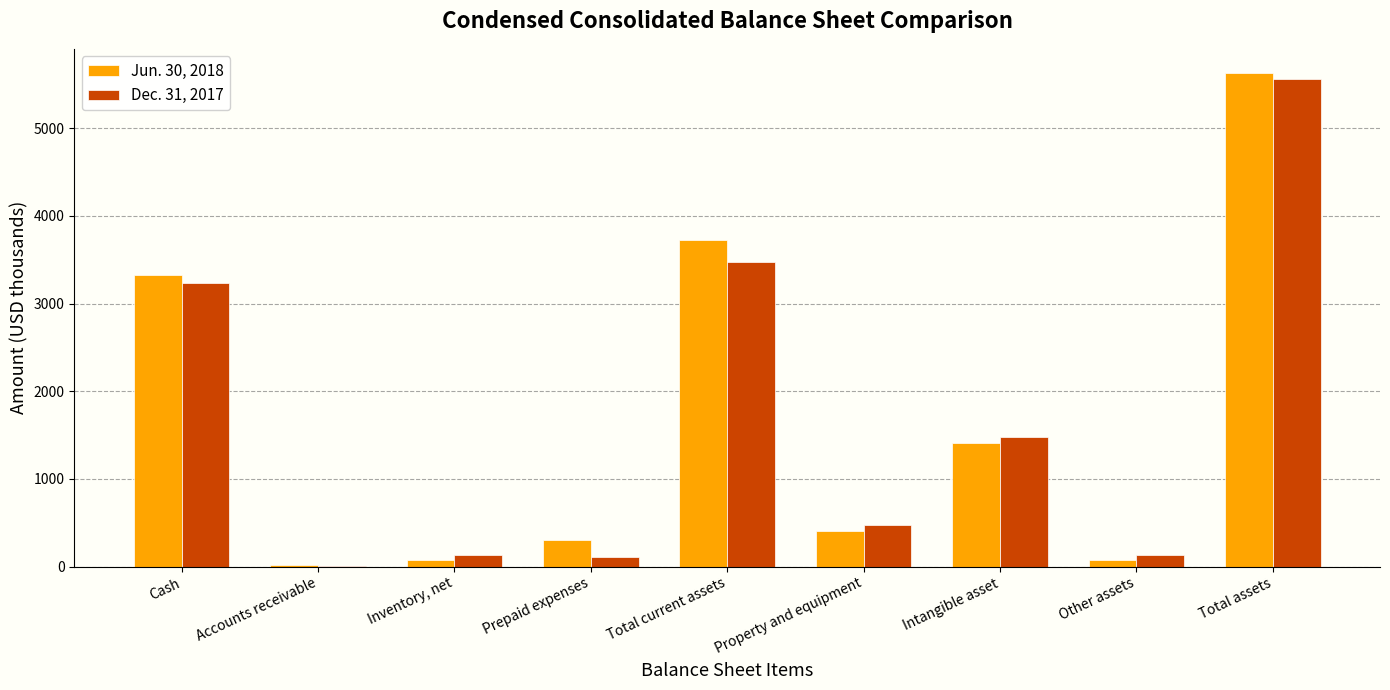

What is the difference between the Dec. 31, 2017 values at Prepaid expenses and Inventory, net?

19